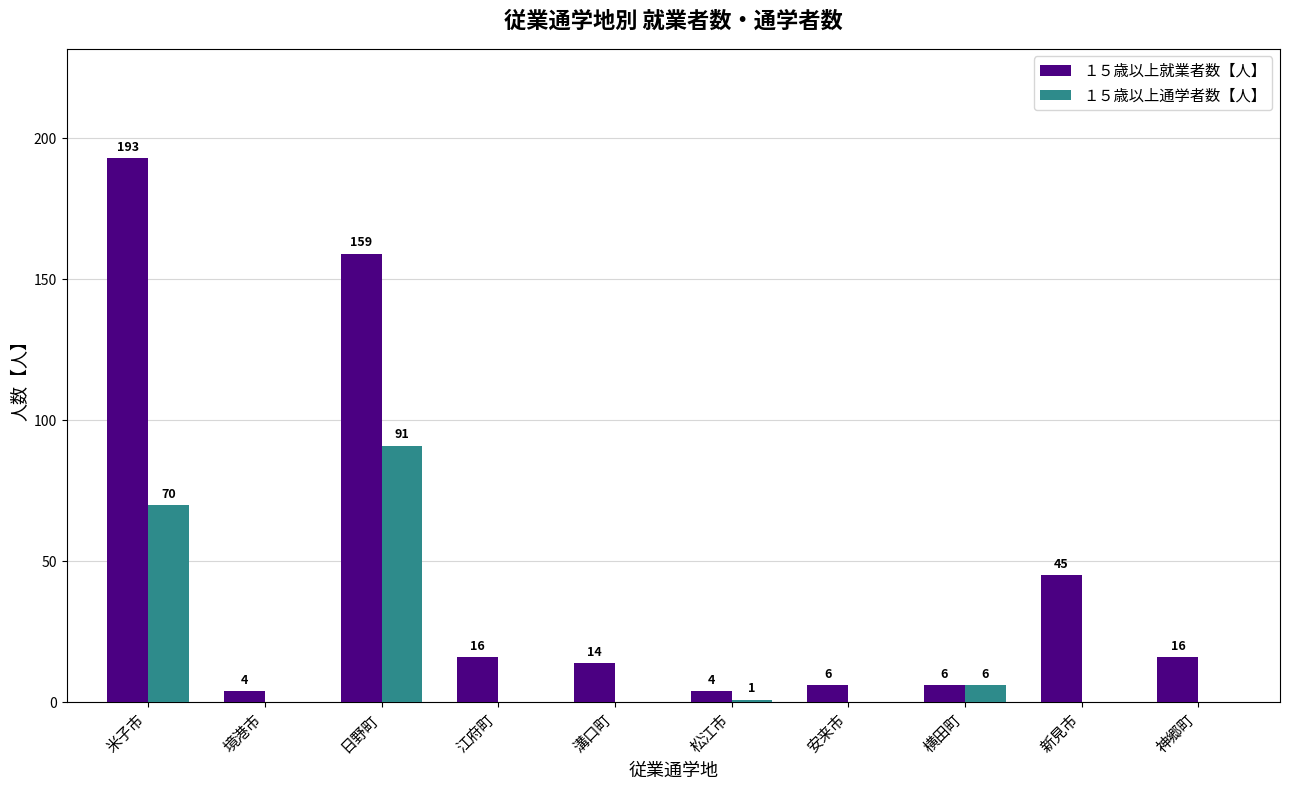

What are all the series names shown in the legend?

１５歳以上就業者数【人】, １５歳以上通学者数【人】